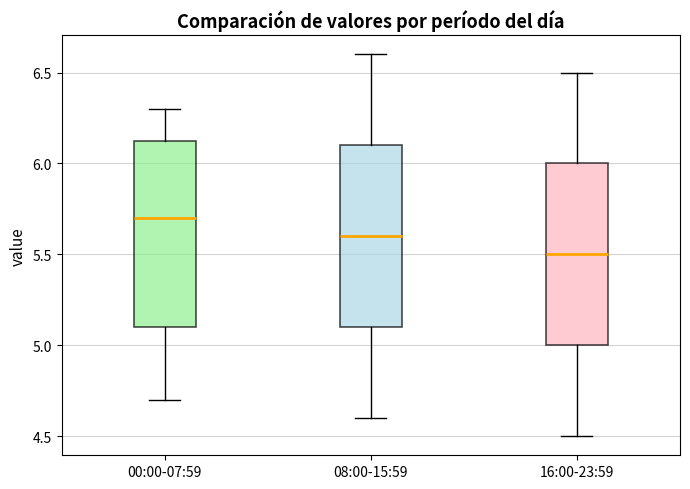

Reading left to right, read every box against the y-axis: the position of its median line, the range the box covers, and the ends of its whiskers. The values are not printed on the chart, so give them approximately, as read against the axis.

00:00-07:59: median 5.70, box 5.10 to 6.15, whiskers 4.70 to 6.30
08:00-15:59: median 5.60, box 5.10 to 6.10, whiskers 4.60 to 6.60
16:00-23:59: median 5.50, box 5.00 to 6.00, whiskers 4.50 to 6.50